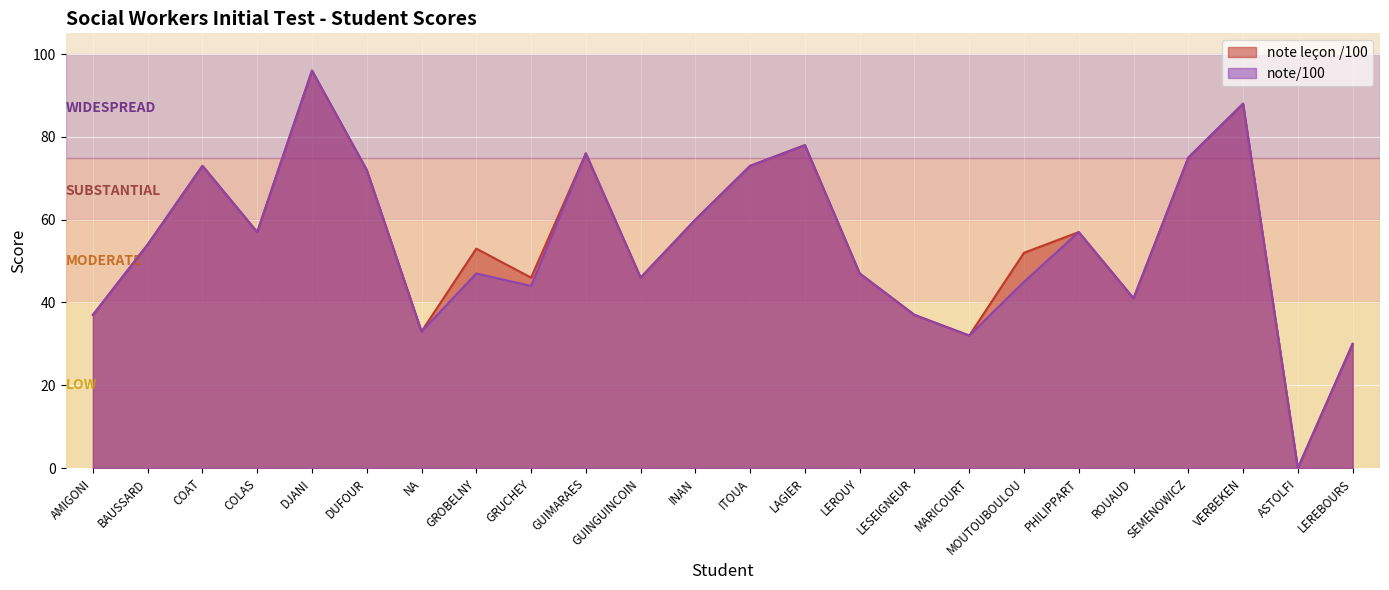

The note leçon /100 series shows 13 at MARICOURT. True or false?

False